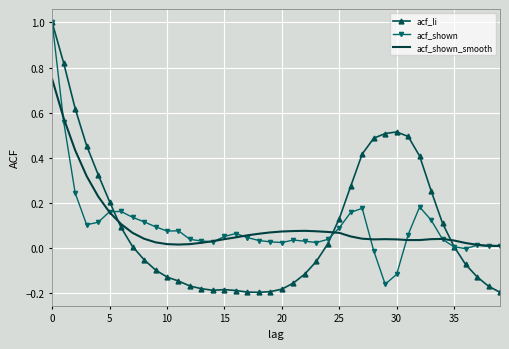

How many series are shown in this chart?

3